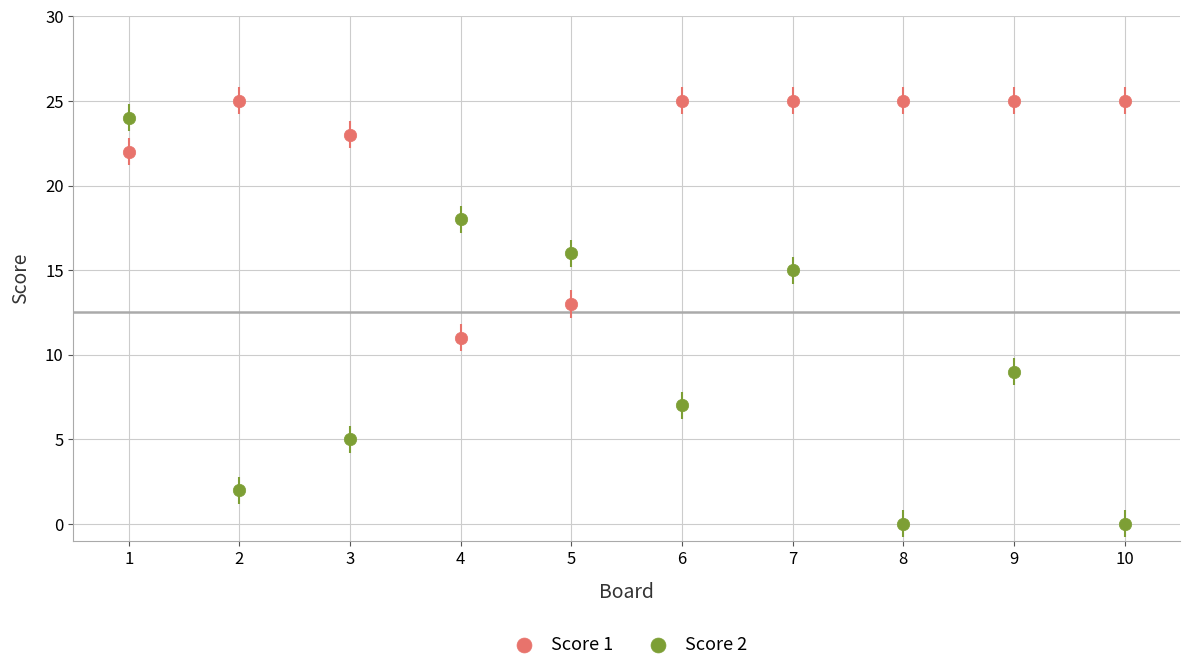

Which series contains the lowest Y value?

Score 2